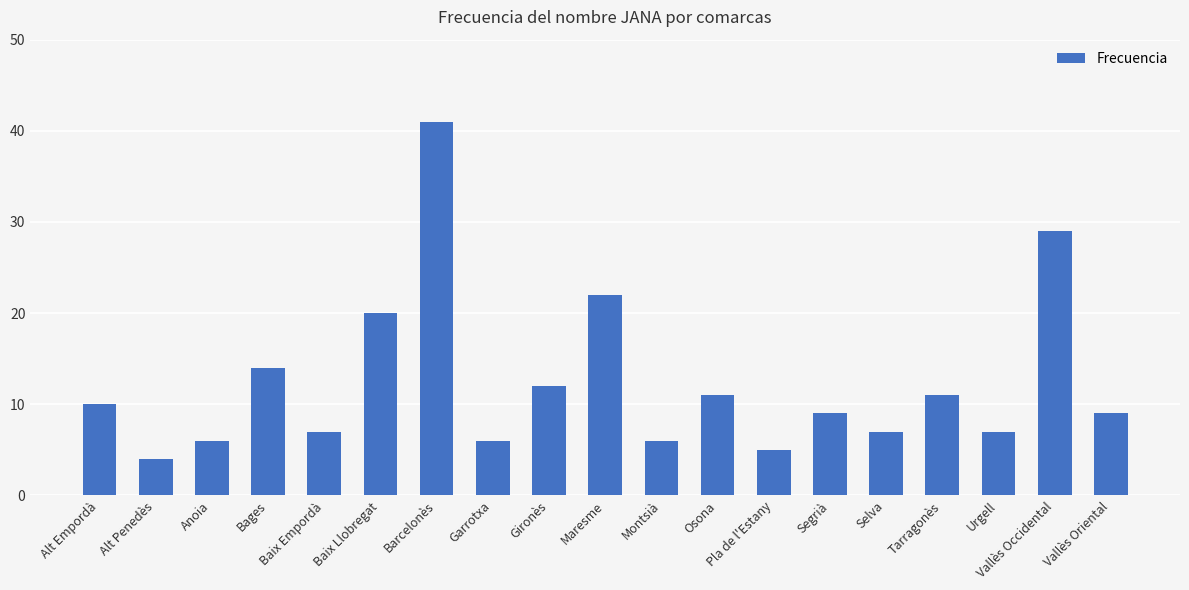

At which category does the chart reach its peak across all series?

Barcelonès